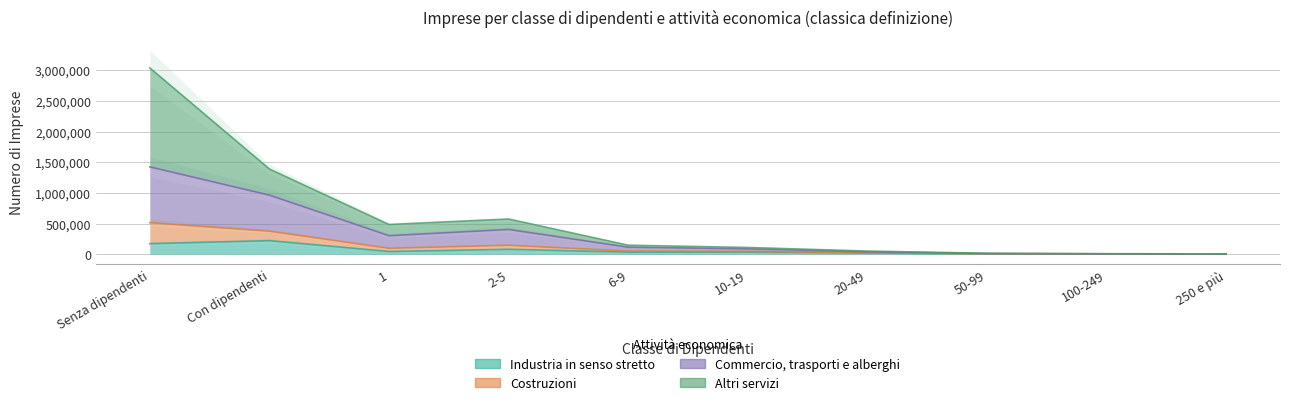

What is the value of the Industria in senso stretto point at the 8th from the left?

6095